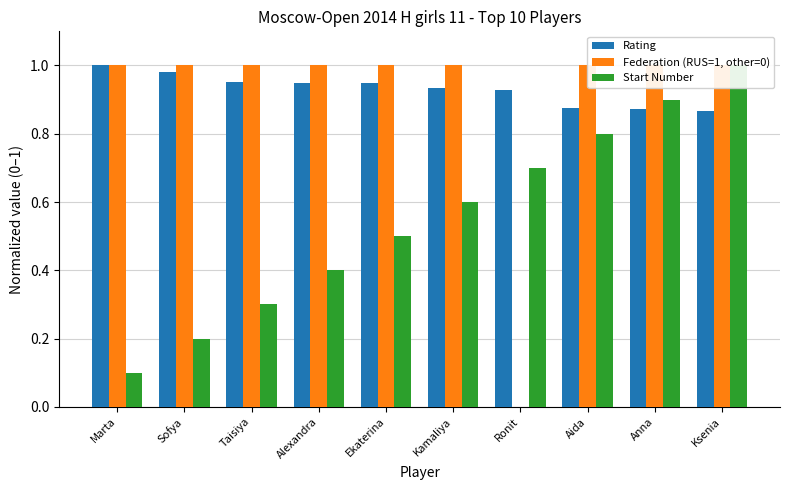

What is the label of the 5th bar from the right?

Kamaliya